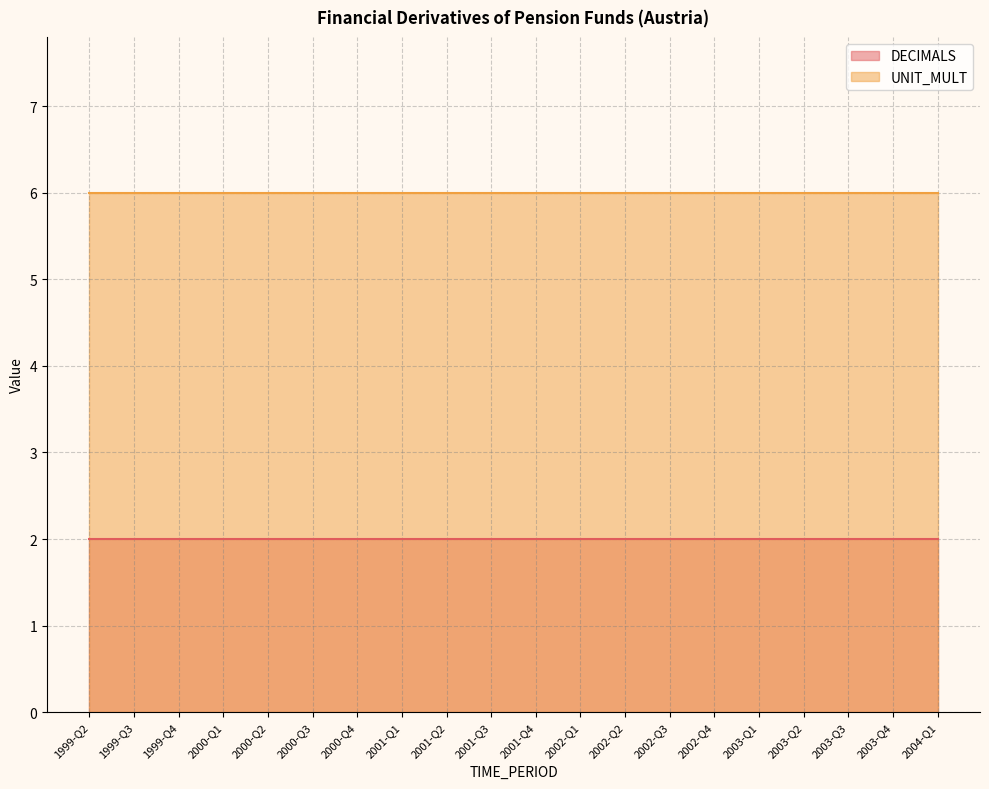

True or false: DECIMALS and UNIT_MULT cross at least once.

False